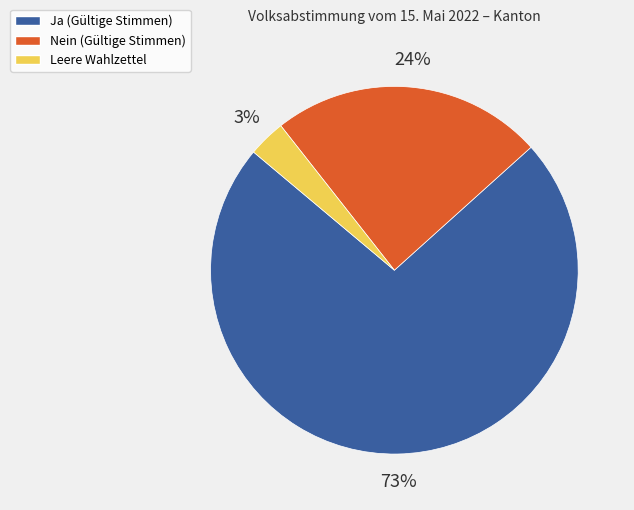

What percentage is the Leere Wahlzettel slice, to the nearest percent?

3%